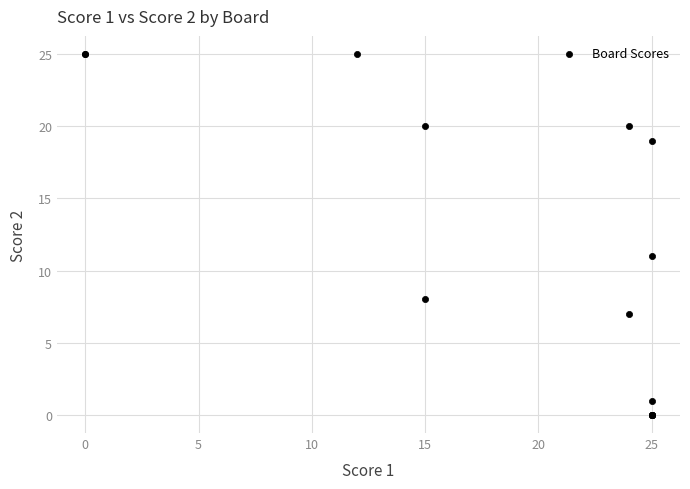

What Y value in the scatter plot is closest to 12?

11